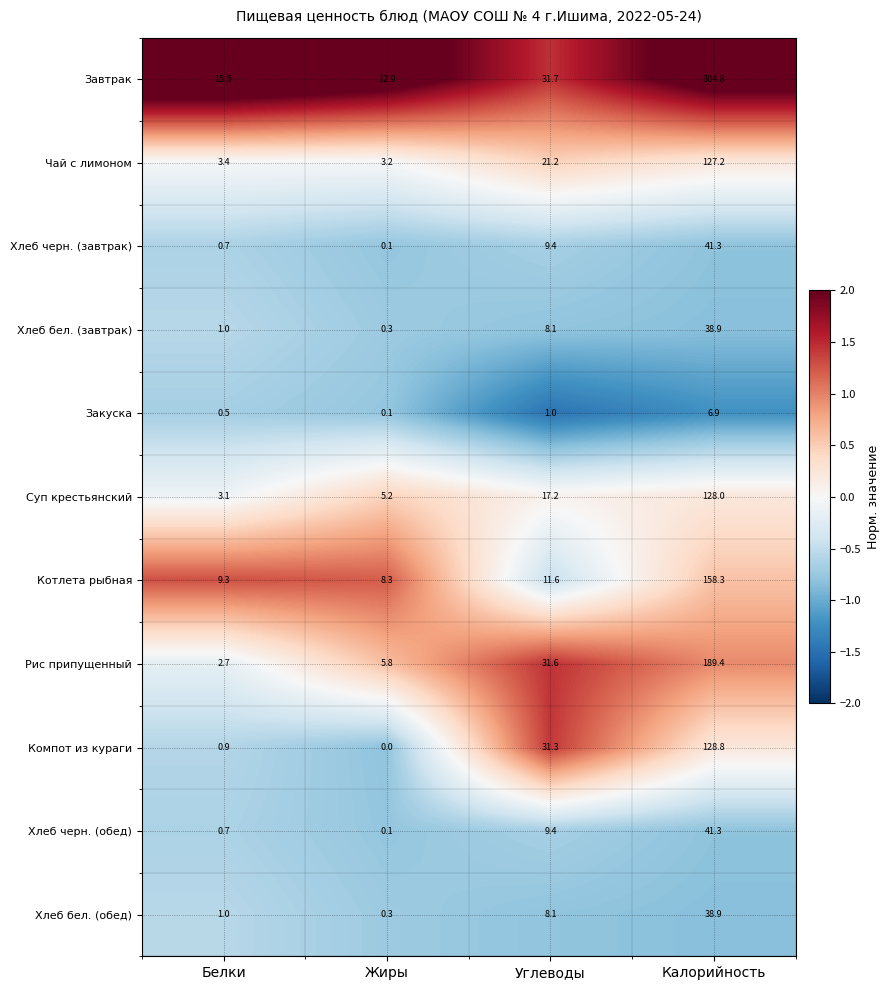

What is the greatest value displayed?

304.8